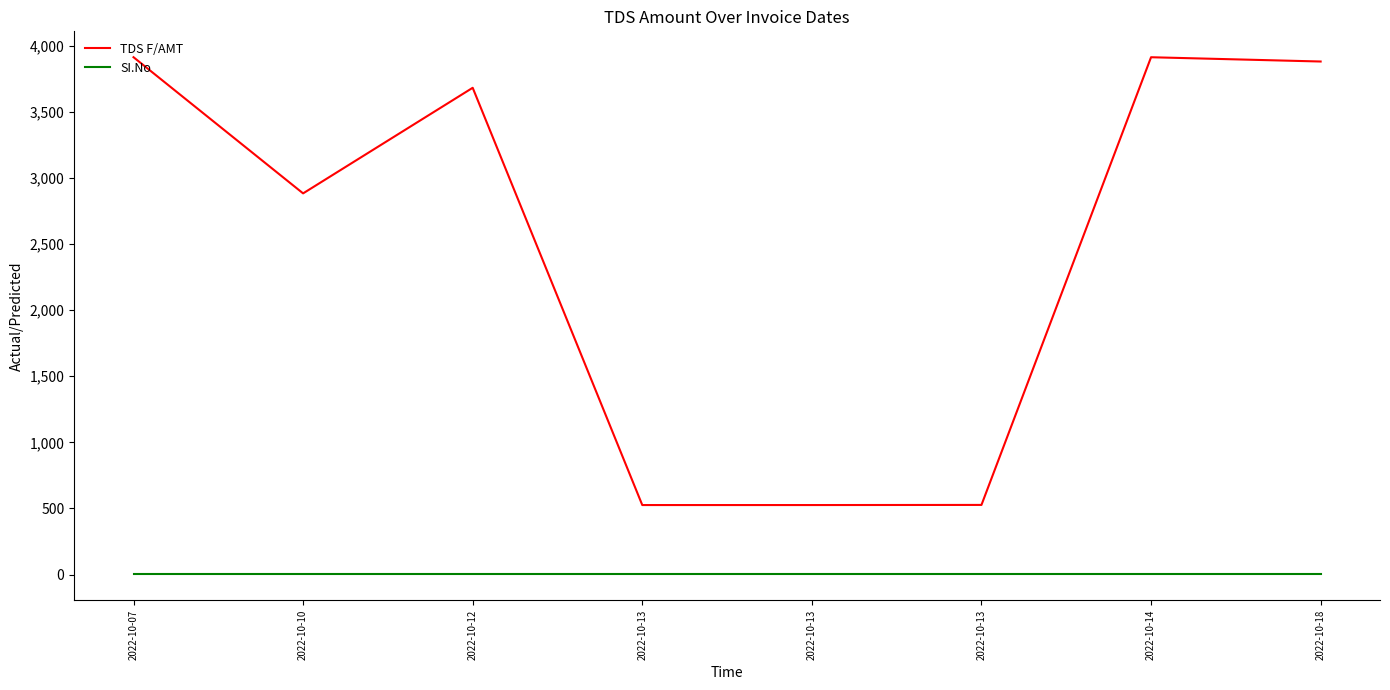

What are all the series names shown in the legend?

TDS F/AMT, SI.No